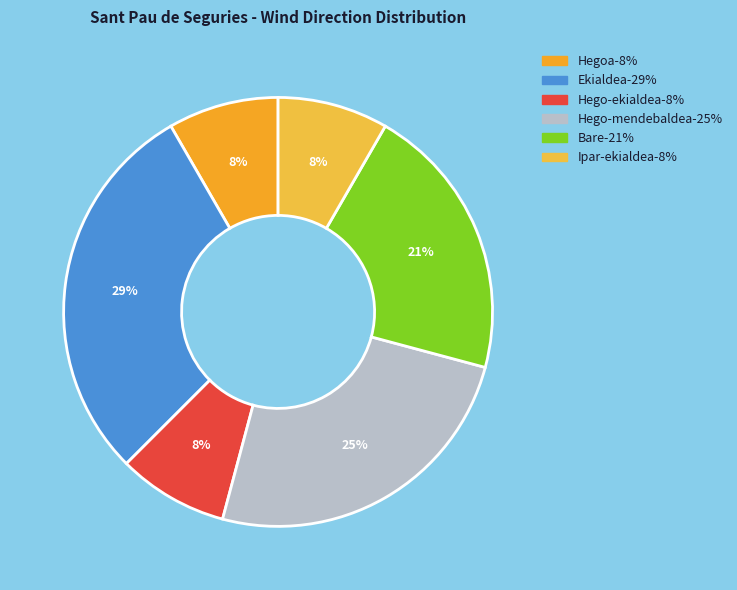

How many segments does this pie chart have?

6